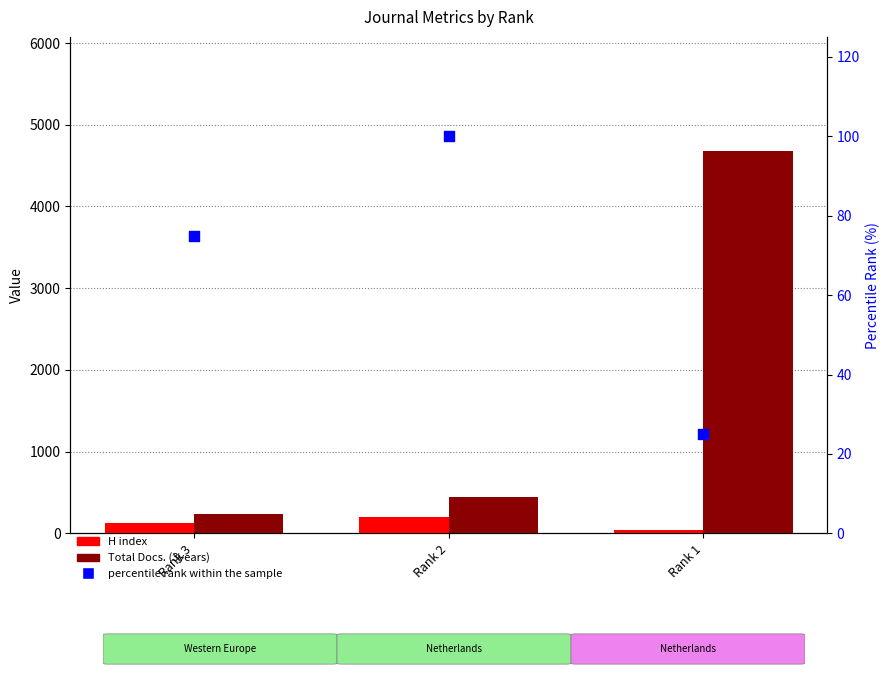

Which series reaches the maximum Y coordinate?

Total Docs. (3years)